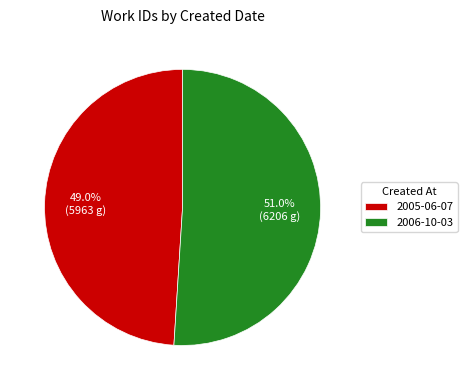

To the nearest percent, what is the difference between the largest and smallest slice percentages?

2%